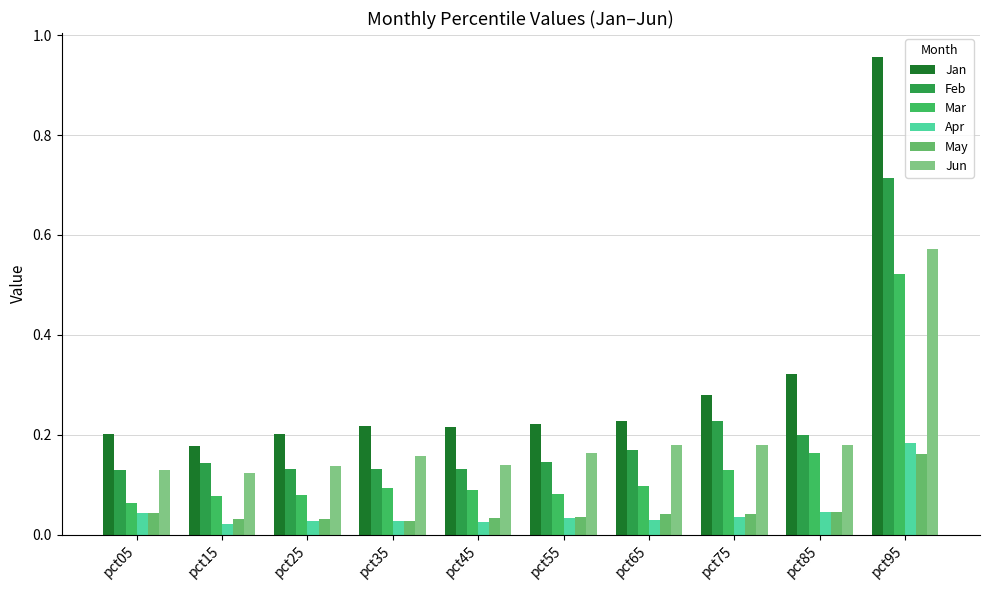

What is the difference between the maximum and minimum values in the Jun series?

0.4